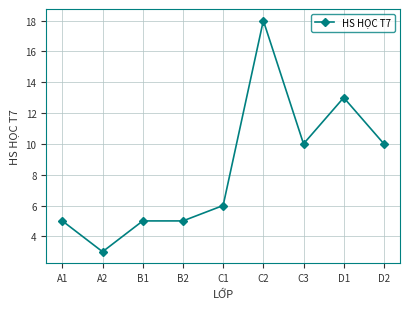

Is it true that the value at D1 is 18?

False